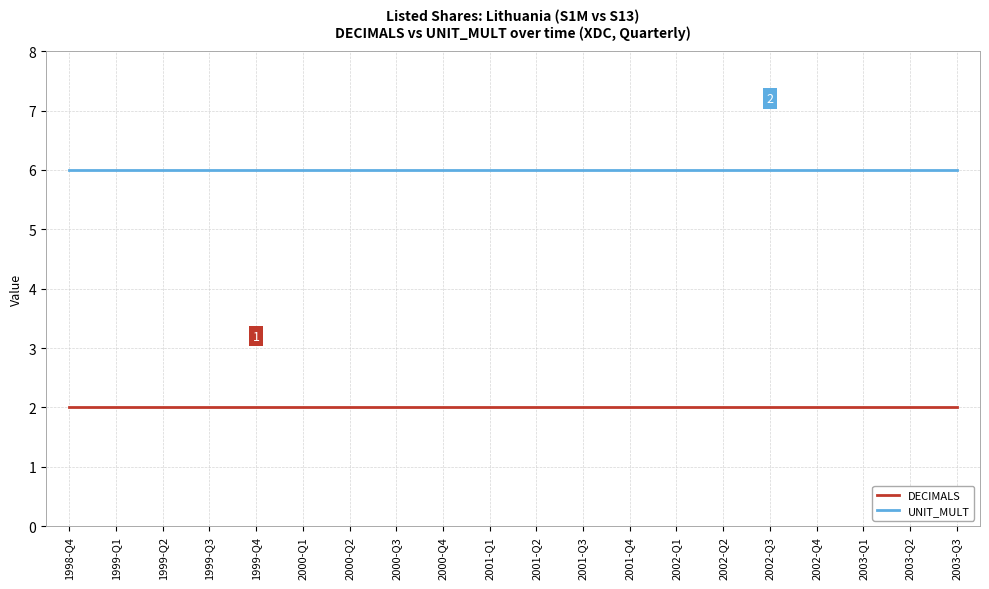

Does the chart have visible grid lines?

Yes